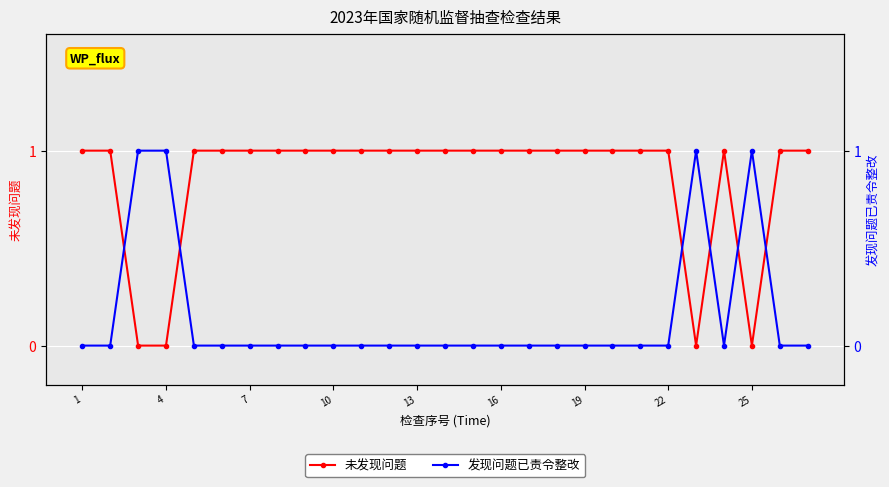

What are all the series names shown in the legend?

未发现问题, 发现问题已责令整改